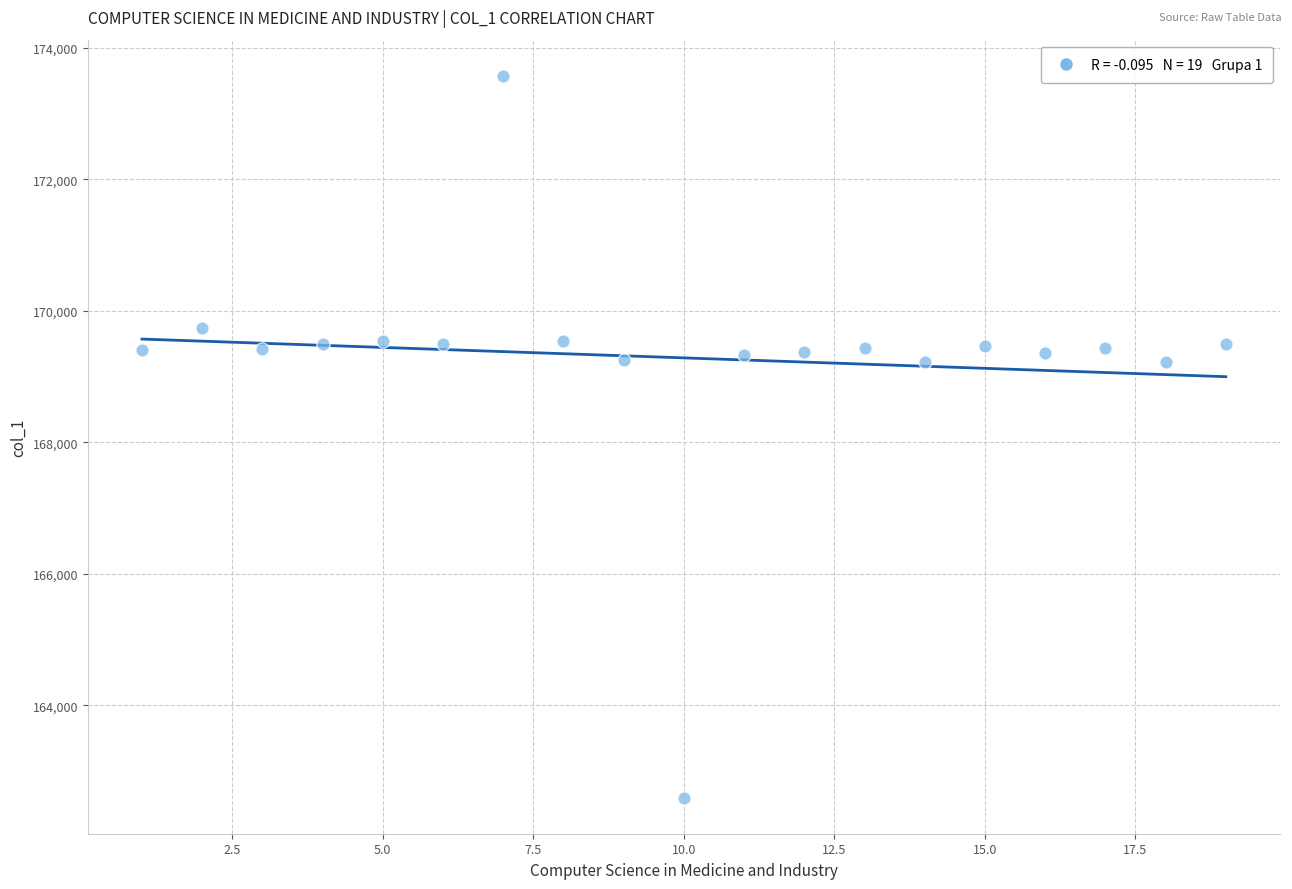

What is the range of Y values (max minus min)?

10980